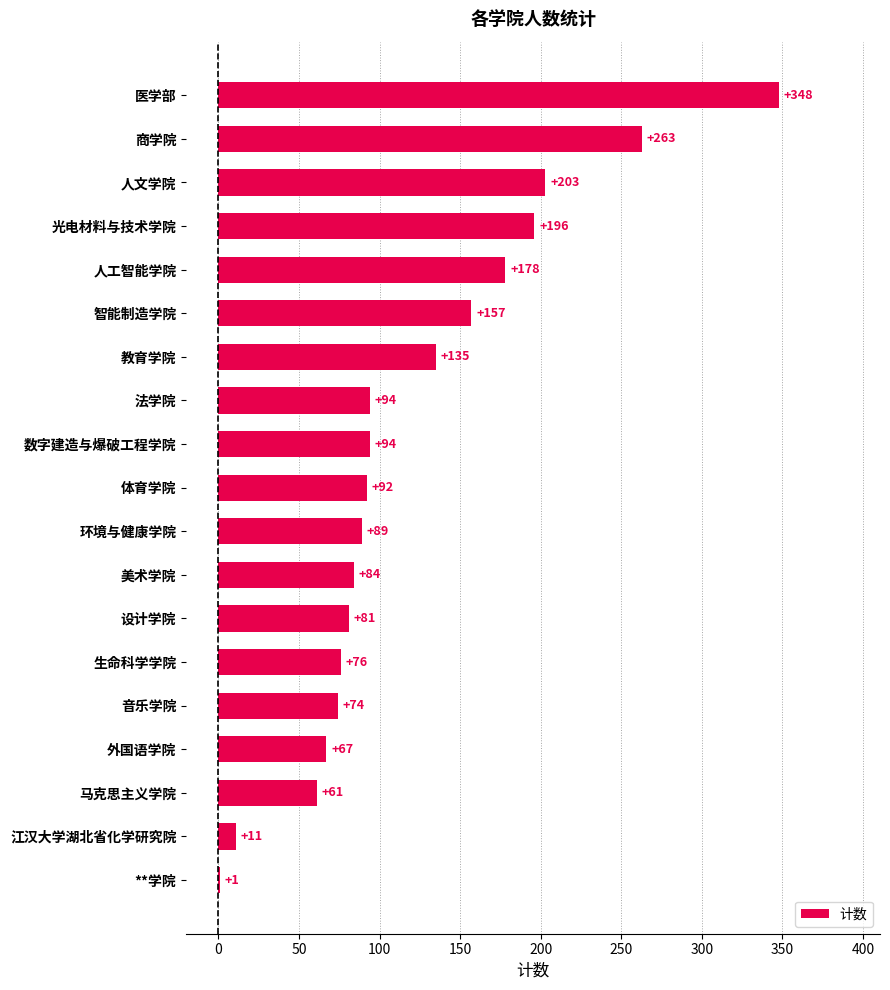

Reading bottom to top, list all the values displayed in this chart.

**学院=1	江汉大学湖北省化学研究院=11	马克思主义学院=61	外国语学院=67	音乐学院=74	生命科学学院=76	设计学院=81	美术学院=84	环境与健康学院=89	体育学院=92	数字建造与爆破工程学院=94	法学院=94	教育学院=135	智能制造学院=157	人工智能学院=178	光电材料与技术学院=196	人文学院=203	商学院=263	医学部=348